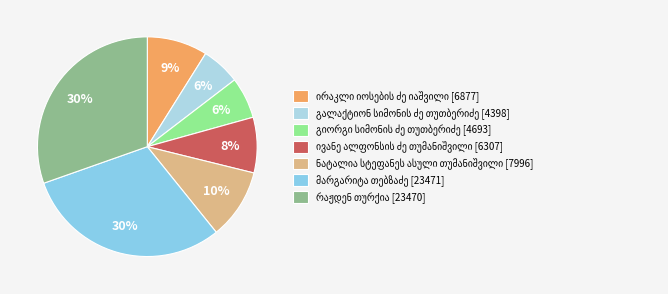

What percentage is the რაჟდენ თურქია slice, to the nearest percent?

30%